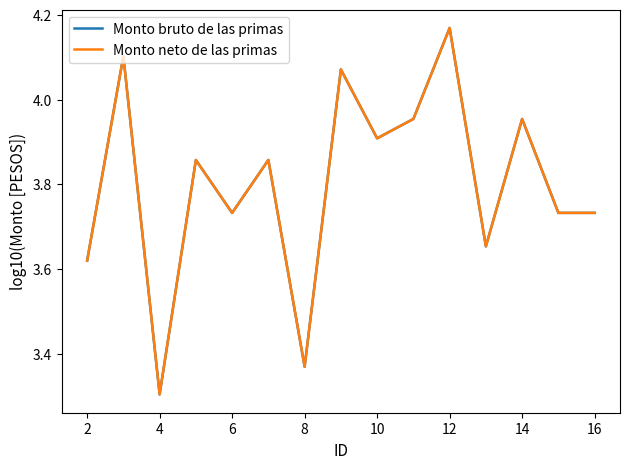

Does the chart display data point markers on the line(s)?

No